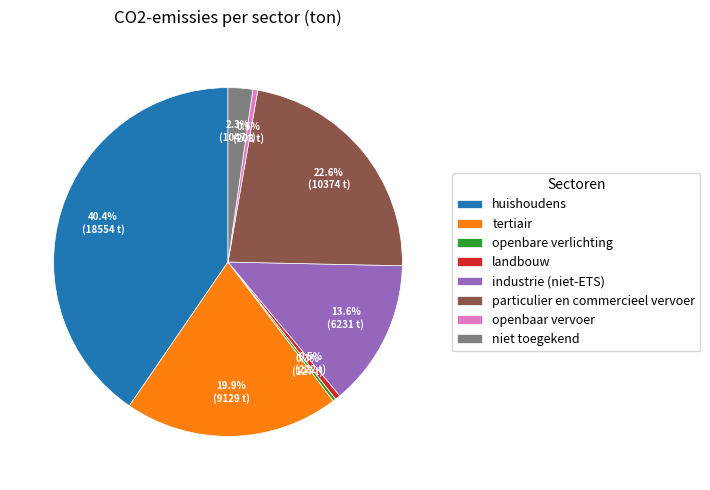

What percentage do tertiair and niet toegekend together represent?

22.2%